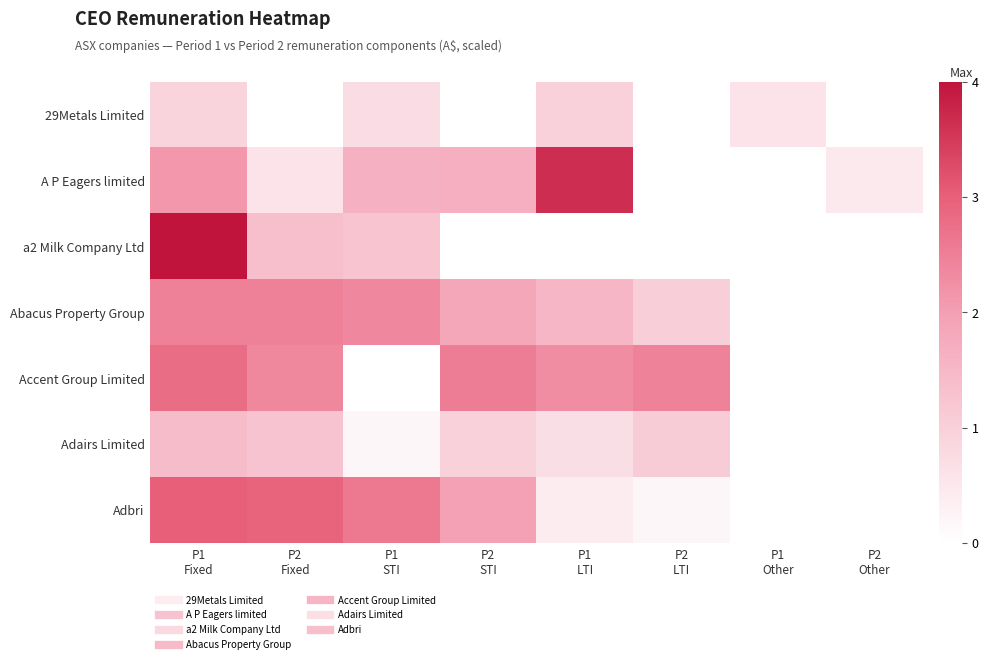

At which category is the sum across all series the highest?

P1
Fixed